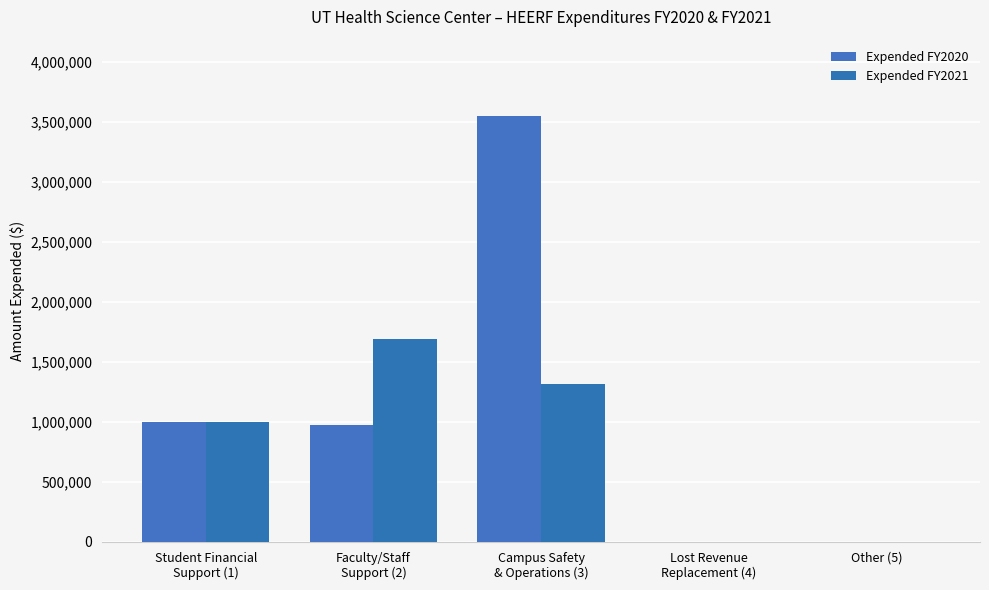

Rank the series by their average value, from highest to lowest.

Expended FY2020, Expended FY2021